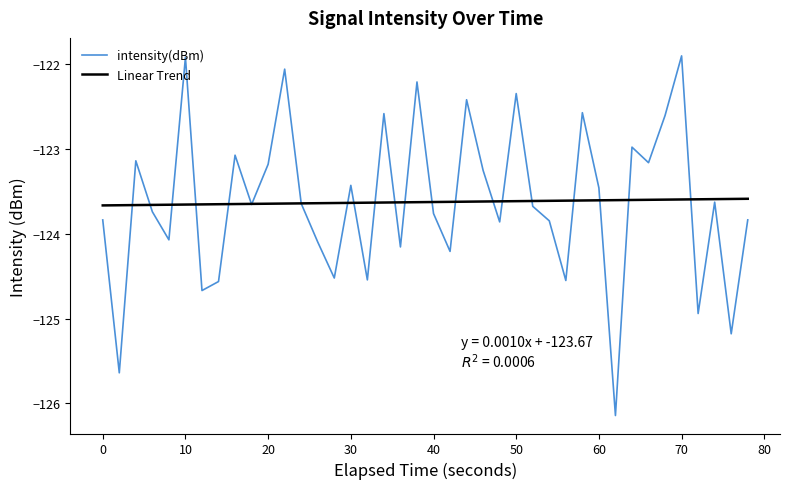

List the series in order of their peak value, lowest first.

Linear Trend, intensity(dBm)